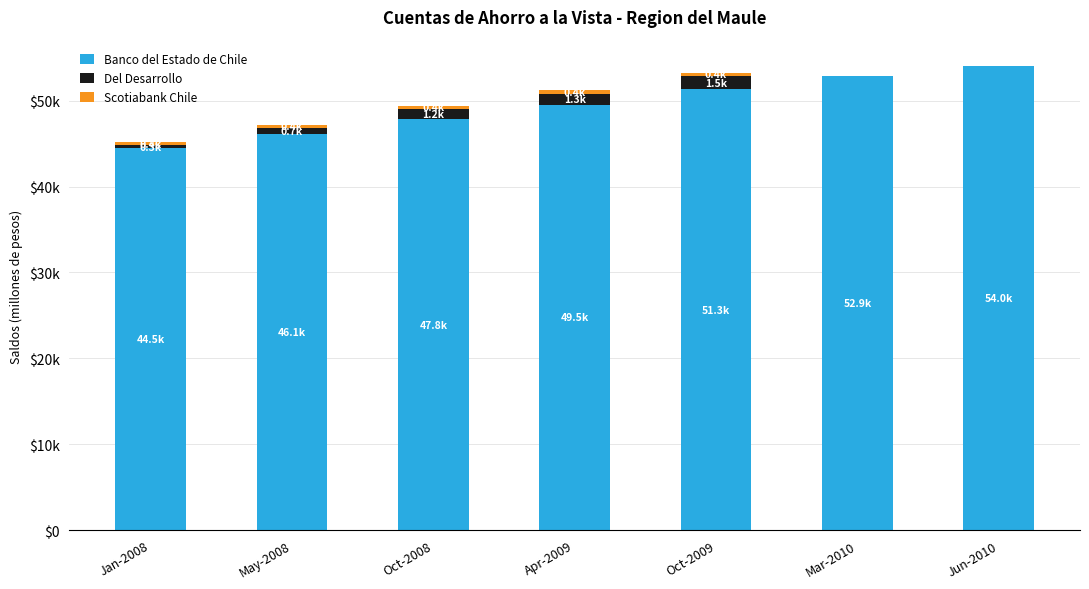

Are the bars grouped side by side (vs. stacked)?

No